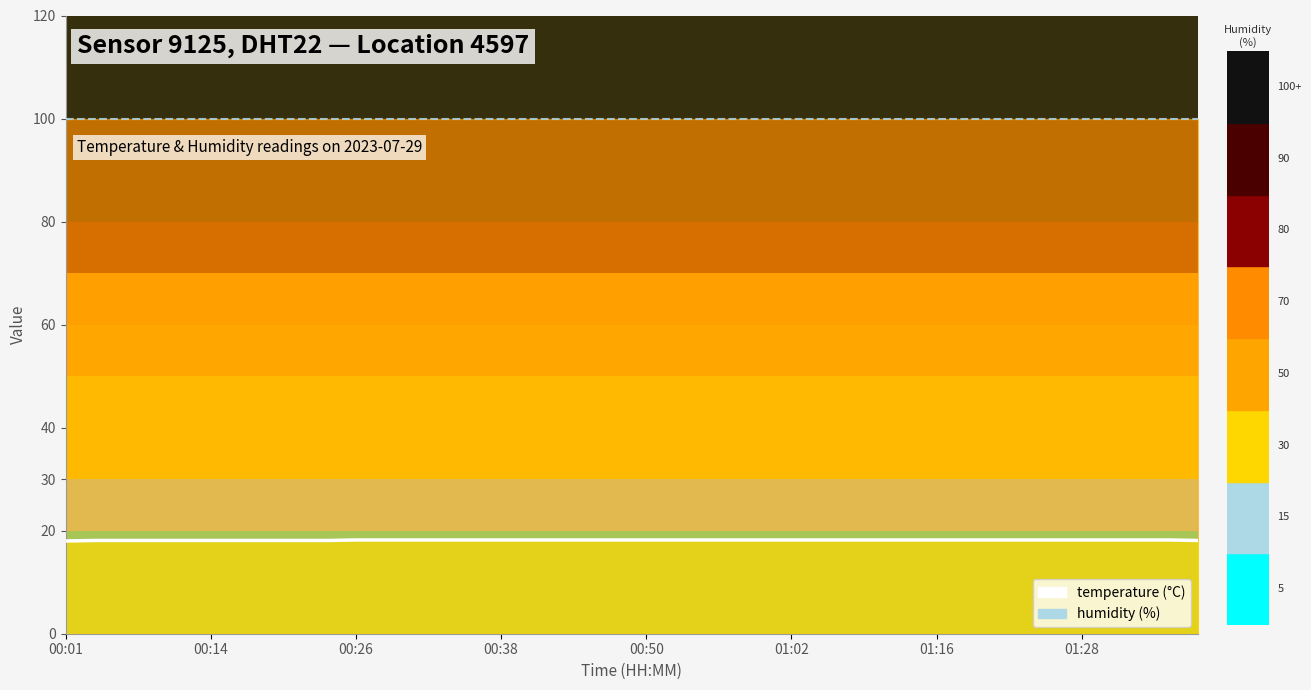

What is the label of the 40th point from the right?

00:01